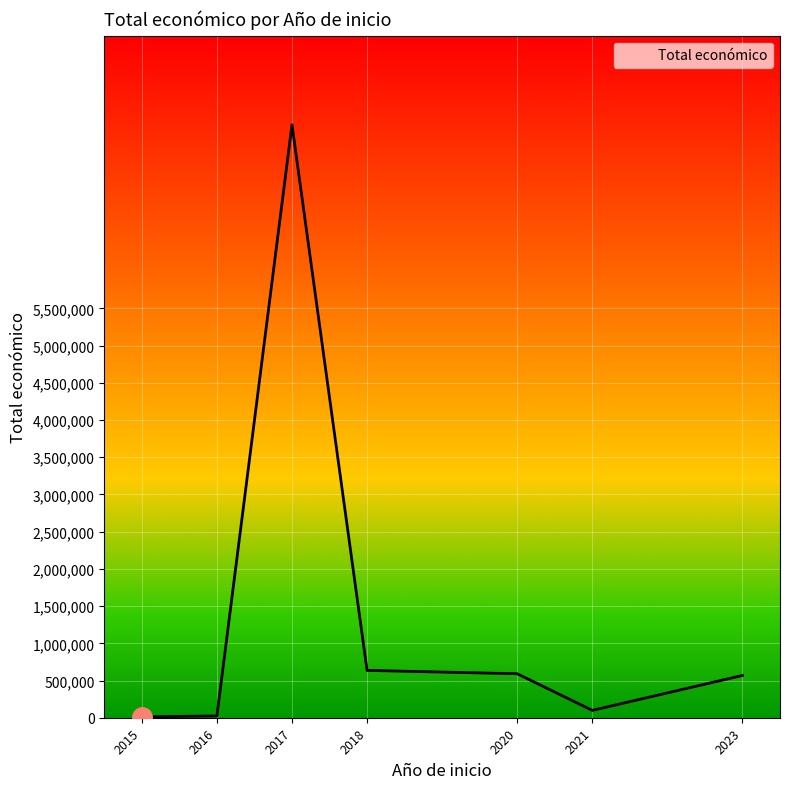

What is the maximum value shown in the chart?

7968959